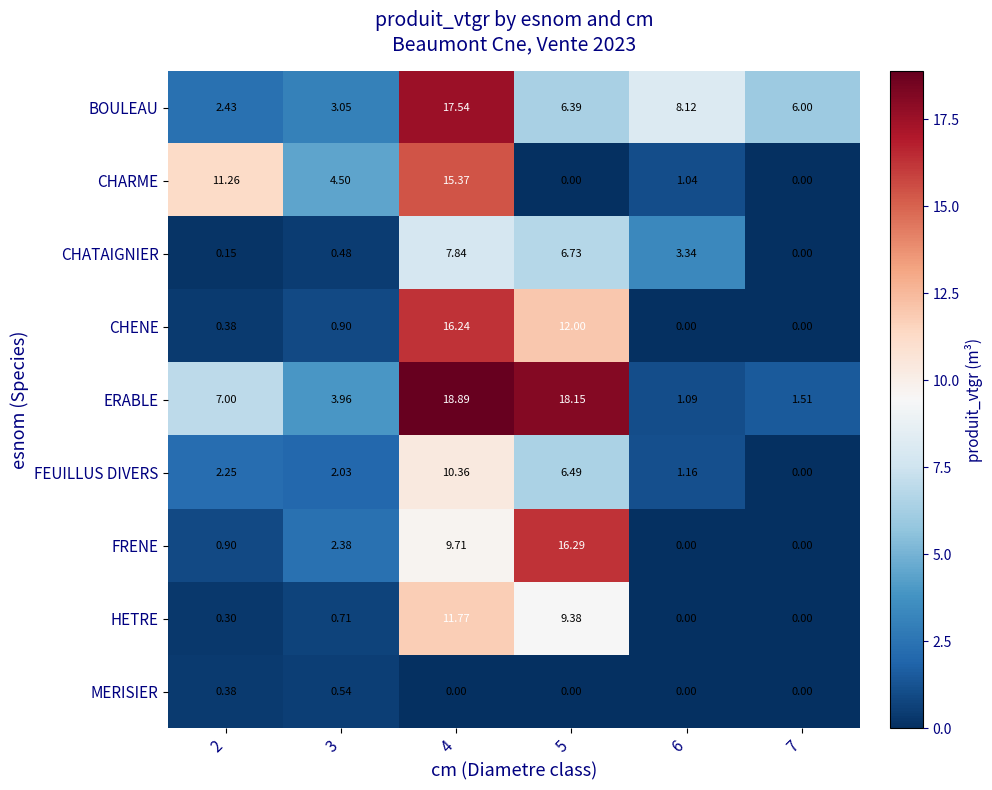

Which series has the largest total across all categories?

ERABLE